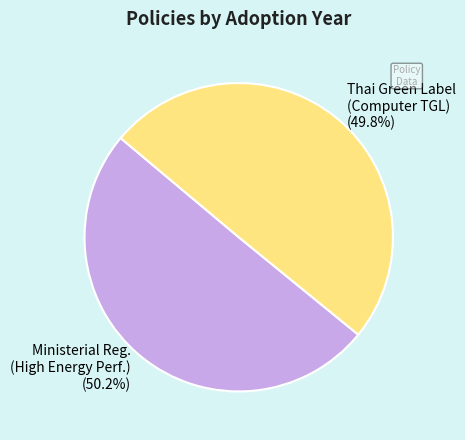

How many segments does this pie chart have?

2